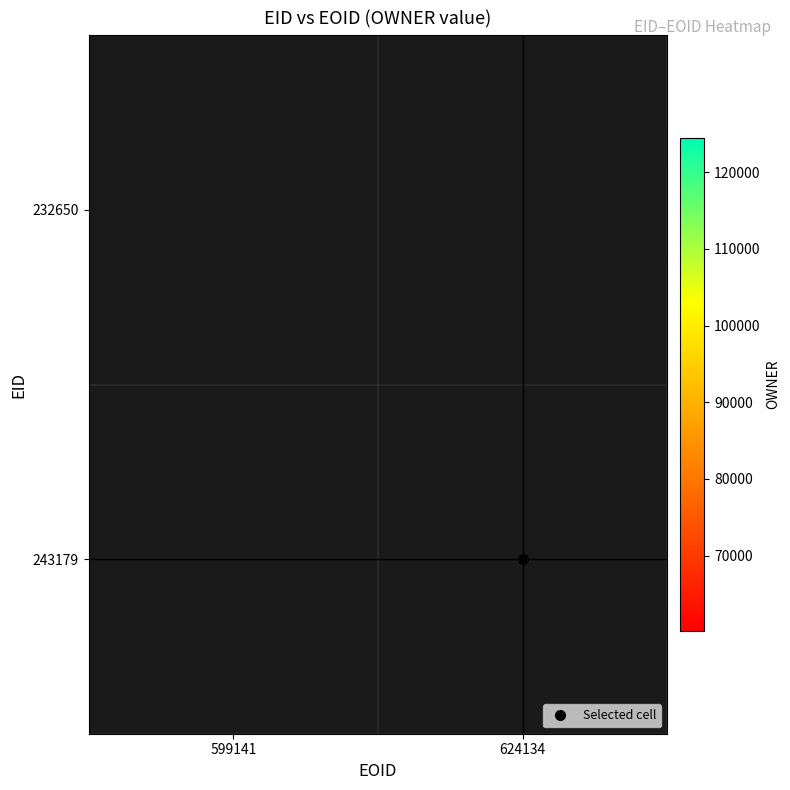

Is the value of 232650 at 599141 greater than the value of 243179 at 624134?

No